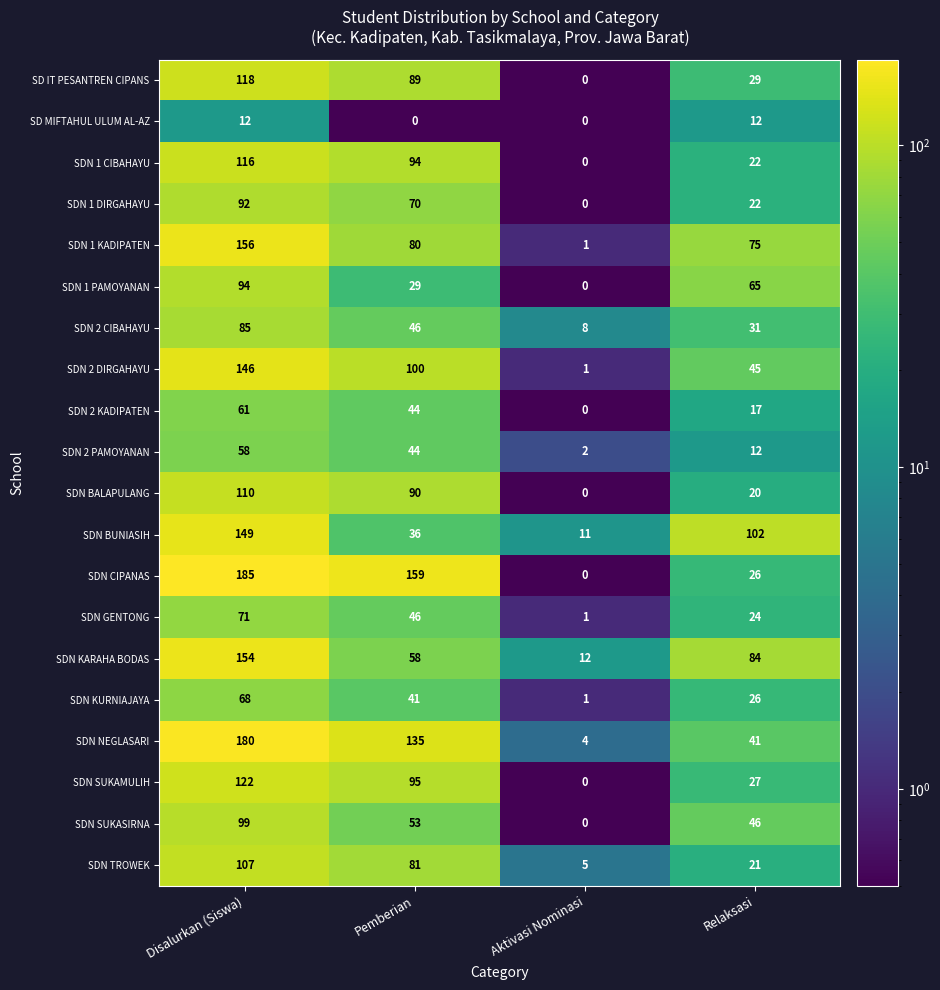

What is the maximum value shown in the chart?

185